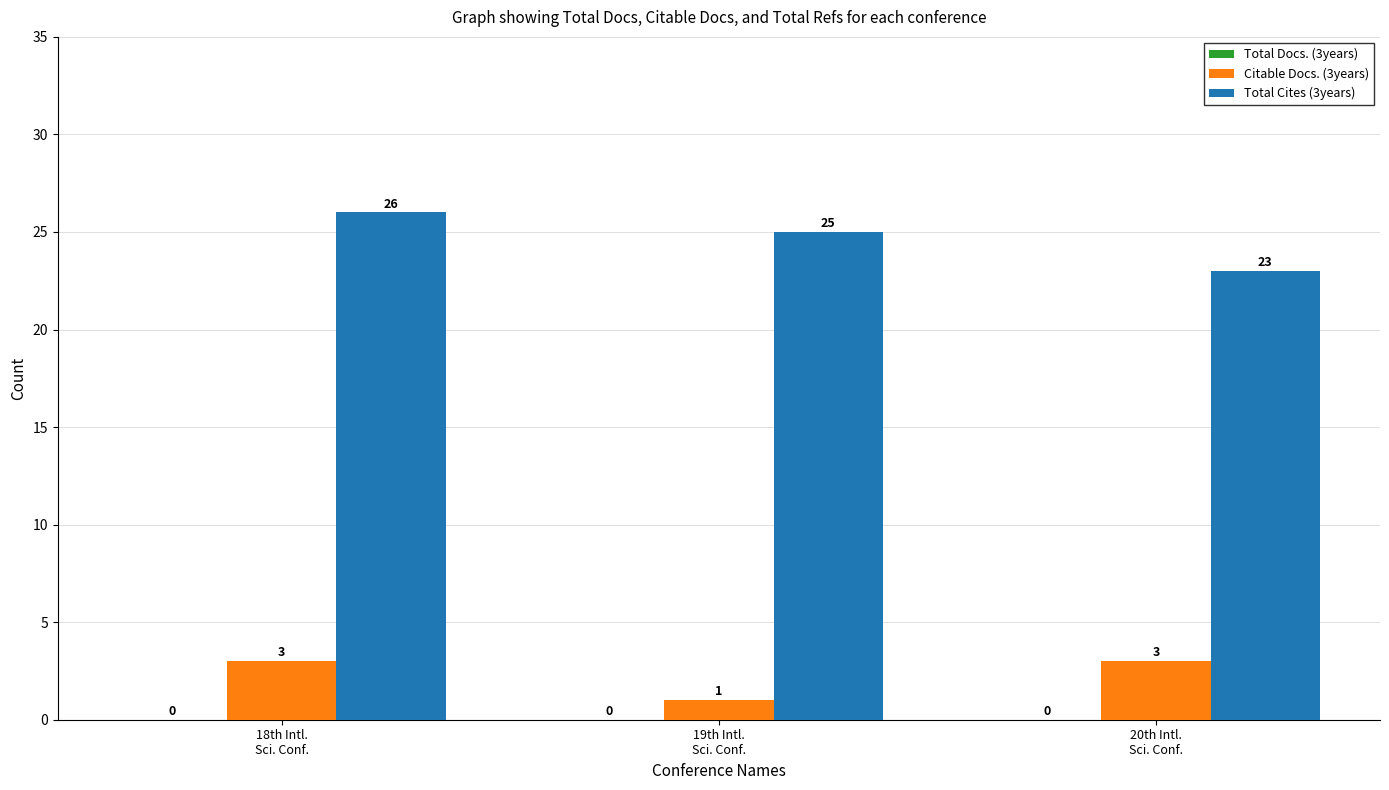

What is the label of the 2nd bar from the right?

19th Intl.
Sci. Conf.